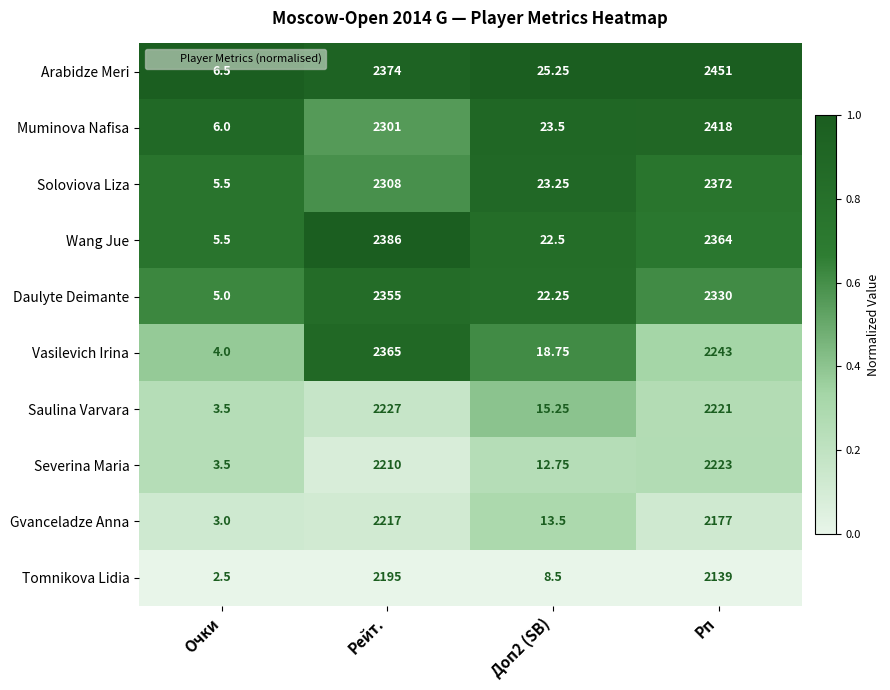

Between Доп2 (SB) and Рп, which series saw the biggest shift?

Arabidze Meri